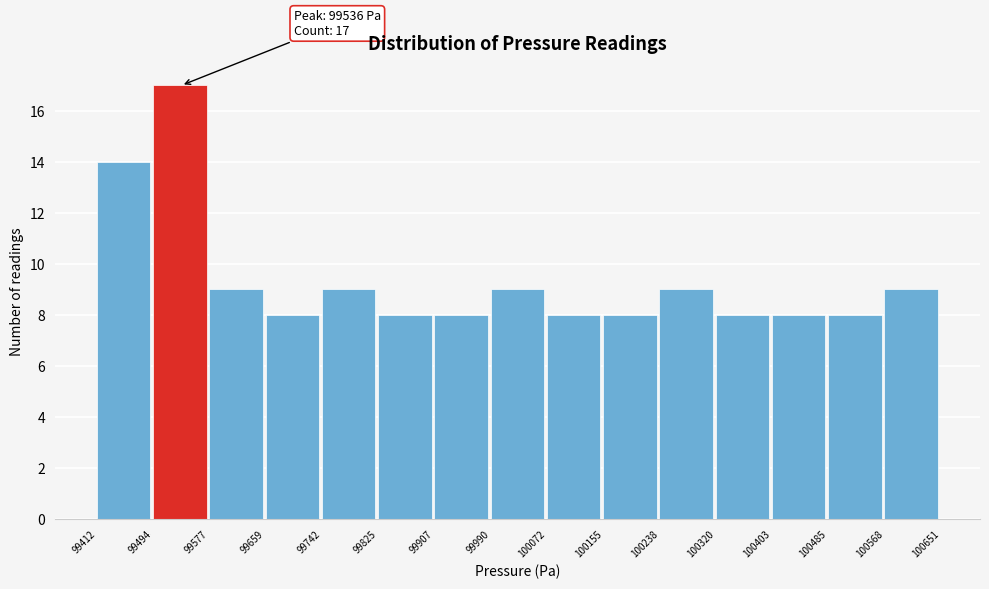

Which range on the x-axis has the tallest bar?

99494 to 99577